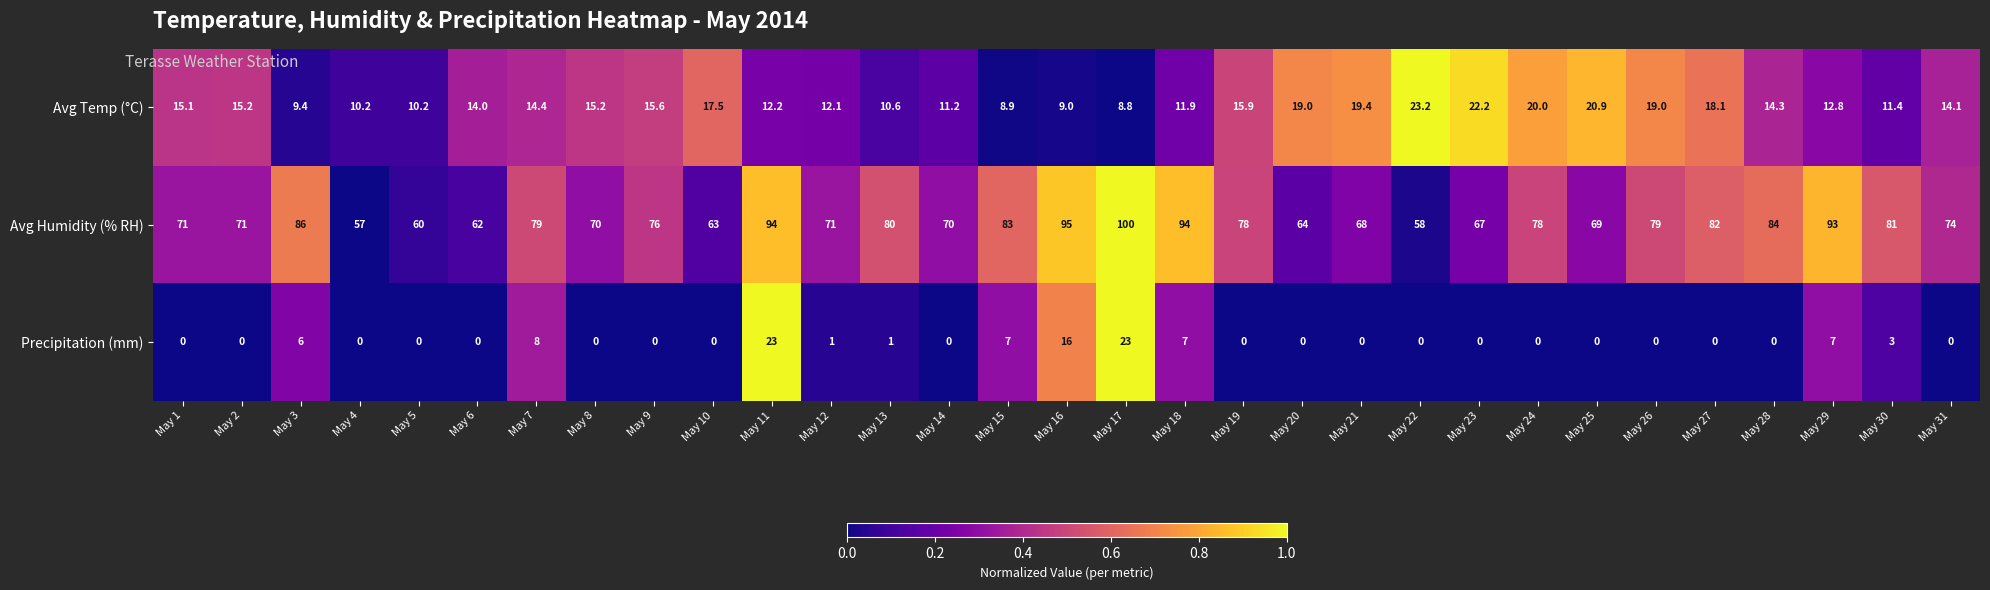

List the series in order of their peak value, lowest first.

Precipitation (mm), Avg Temp (°C), Avg Humidity (% RH)